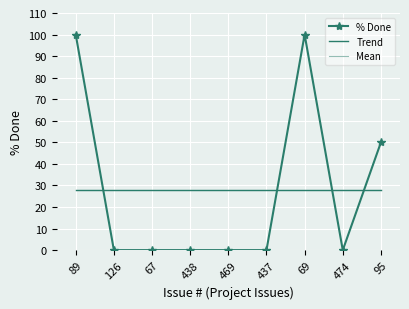

Reading right to left, transcribe all the data shown in this chart.

% Done: 95=50.0	474=0.0	69=100.0	437=0.0	469=0.0	438=0.0	67=0.0	126=0.0	89=100.0
Trend: 95=27.8	474=27.8	69=27.8	437=27.8	469=27.8	438=27.8	67=27.8	126=27.8	89=27.8
Mean: 95=27.8	474=27.8	69=27.8	437=27.8	469=27.8	438=27.8	67=27.8	126=27.8	89=27.8